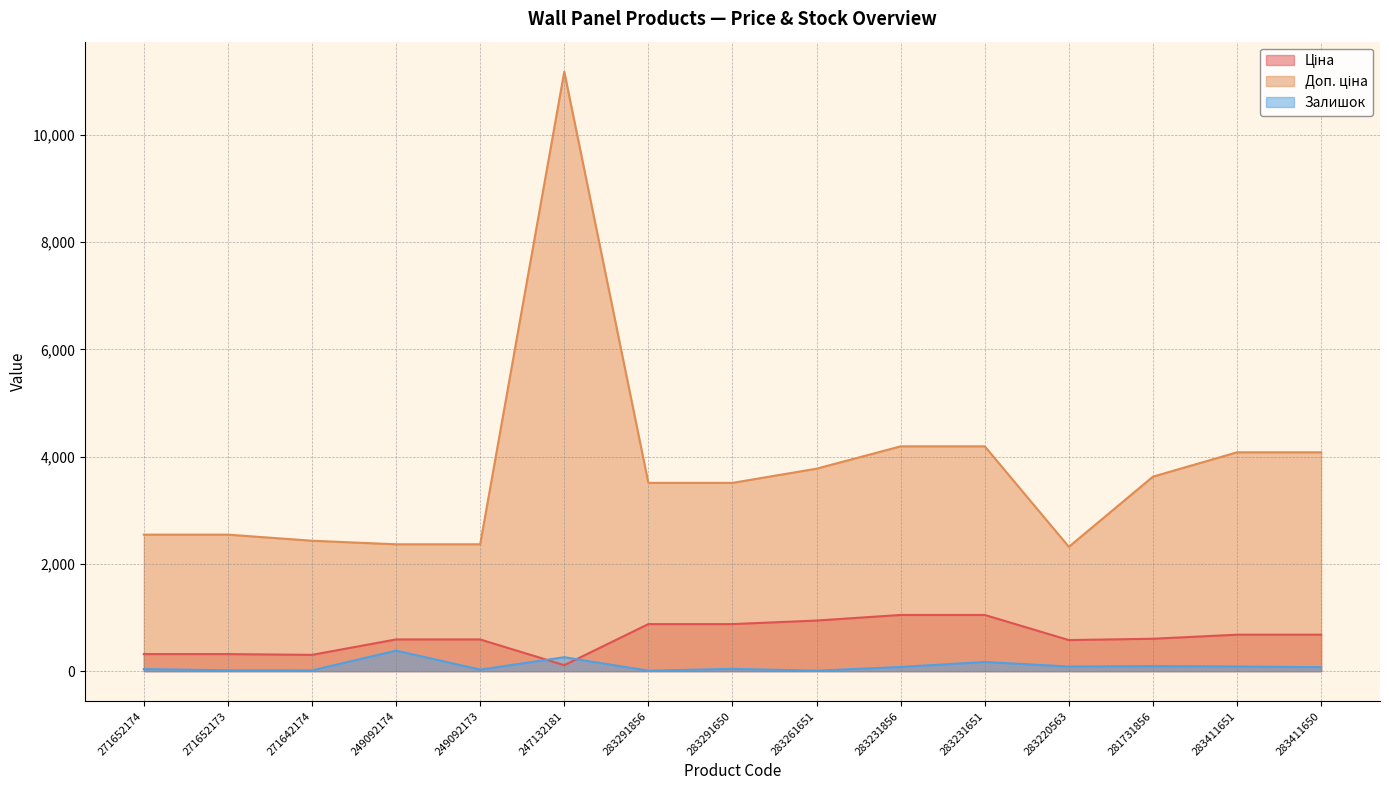

Is it true that Ціна equals 413.2 at 271642174?

False